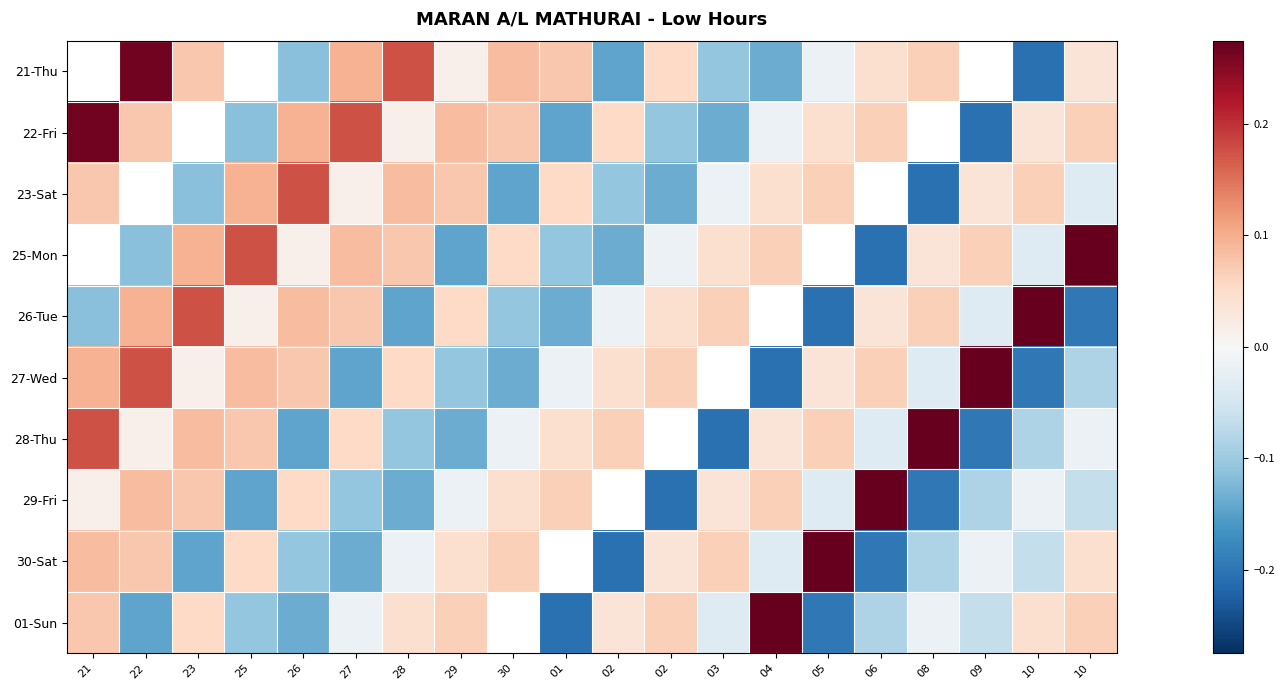

Between 25 and 10, which is larger?

10